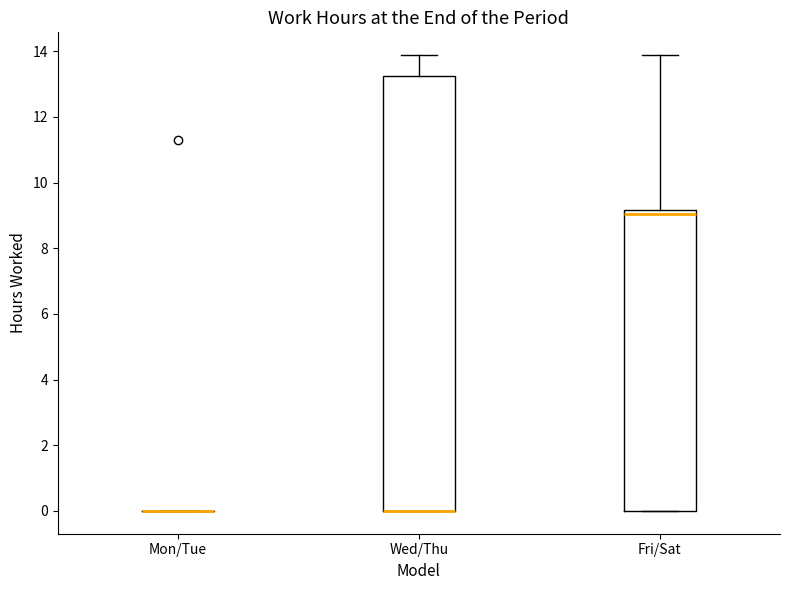

Reading left to right, transcribe this box plot: for each box, give where its median line is, the range the box spans, and where its two whiskers end, as read against the y-axis. The values are not printed on the chart, so give them approximately, as read against the axis.

Mon/Tue: box collapsed to a line at 0.0, whiskers 0.0 to 0.0
Wed/Thu: median 0.0 (drawn on the box's lower edge), box 0.0 to 13.2, whiskers 0.0 to 13.8
Fri/Sat: median 9.0, box 0.0 to 9.2, whiskers 0.0 to 13.8